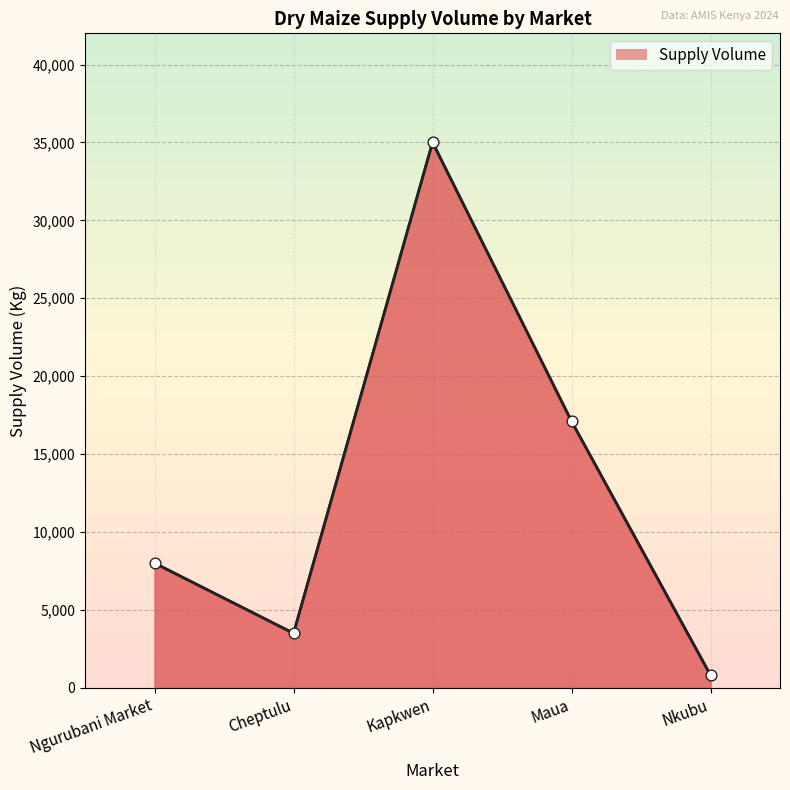

What is the ratio of the value at Kapkwen to the value at Cheptulu?

10.0